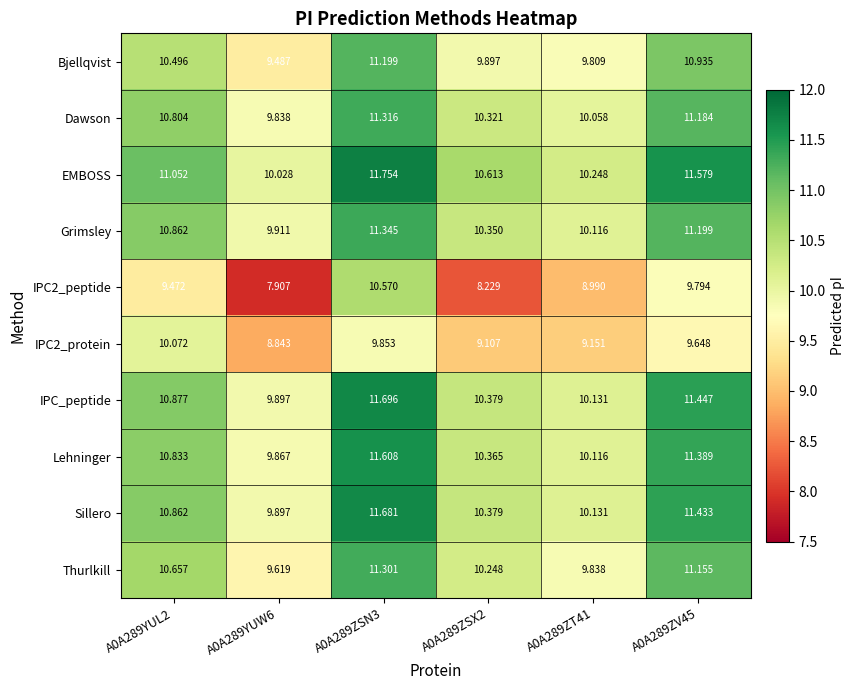

Is the value of IPC2_protein at A0A289ZV45 greater than the value of Lehninger at A0A289ZV45?

No